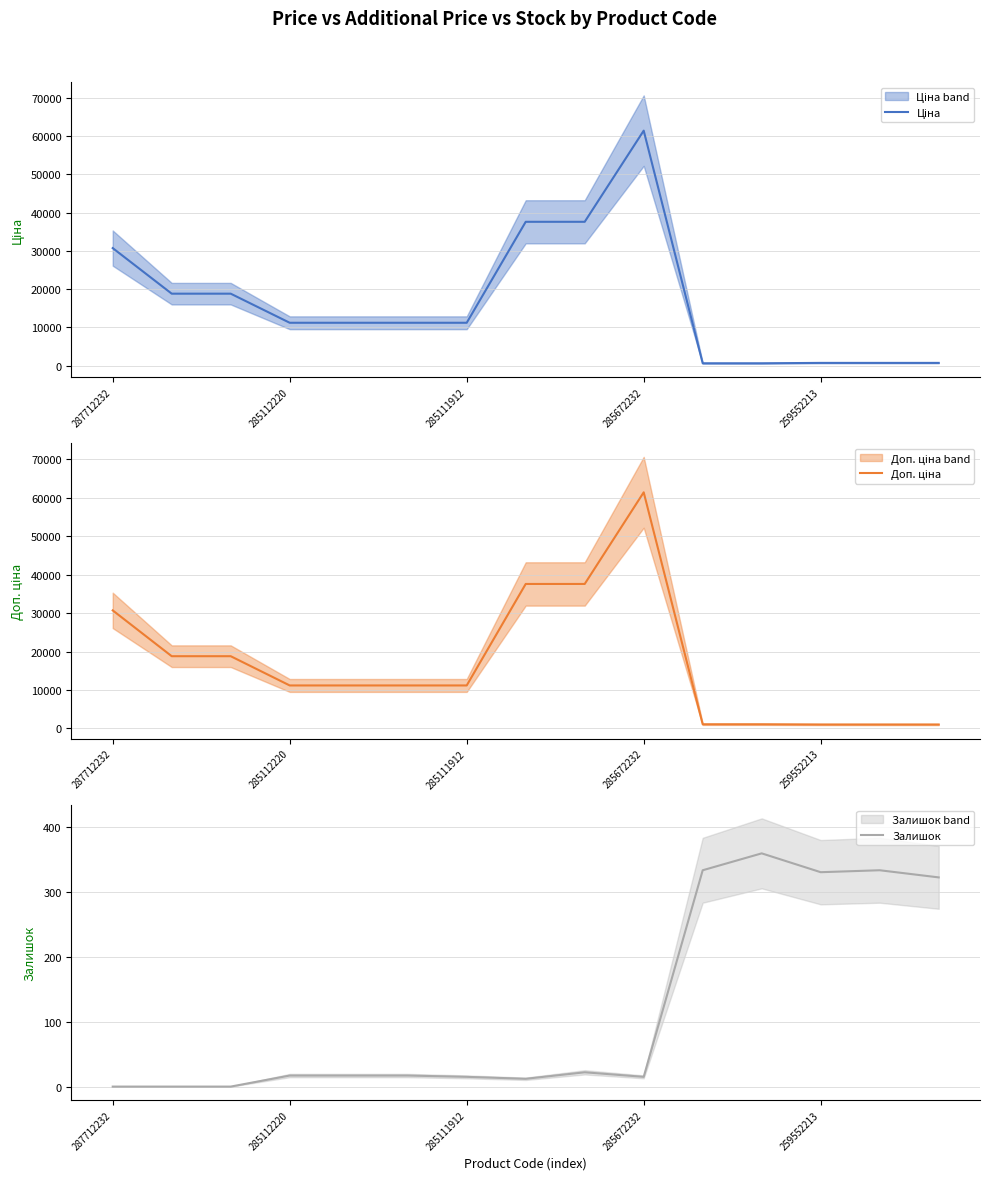

Is the value of Залишок at 10 greater than the value of Ціна at 287712232?

No